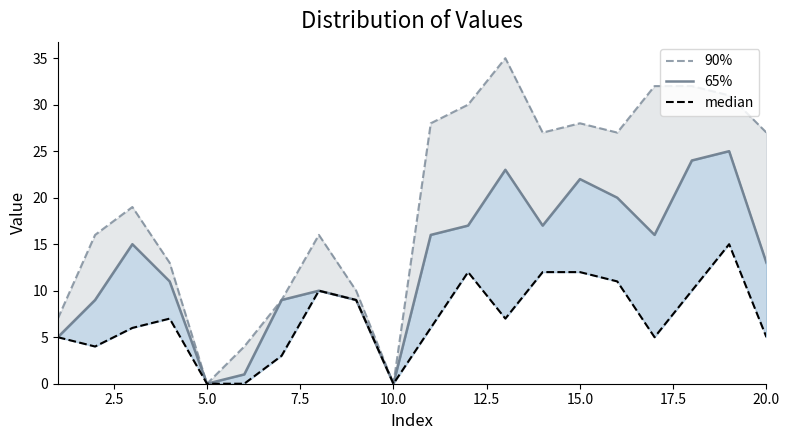

How many lines are shown in the chart?

3